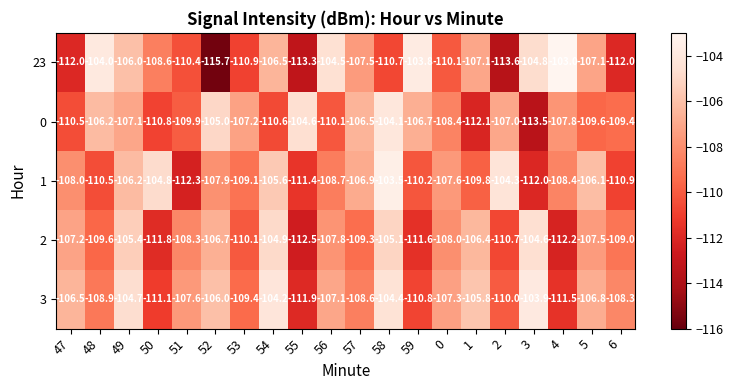

Rank the series by their maximum value, from highest to lowest.

23, 1, 3, 0, 2